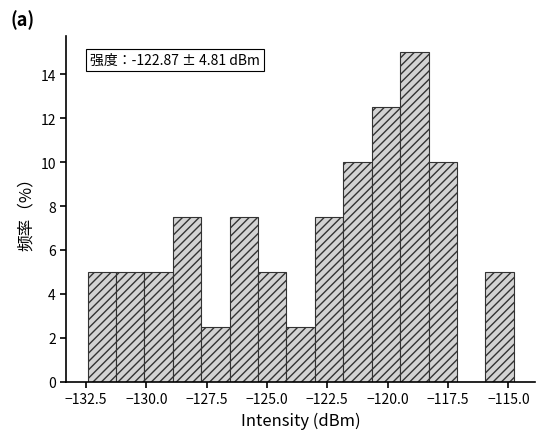

Read against the x-axis, roughly where is the centre of the tallest bar?

-119.0